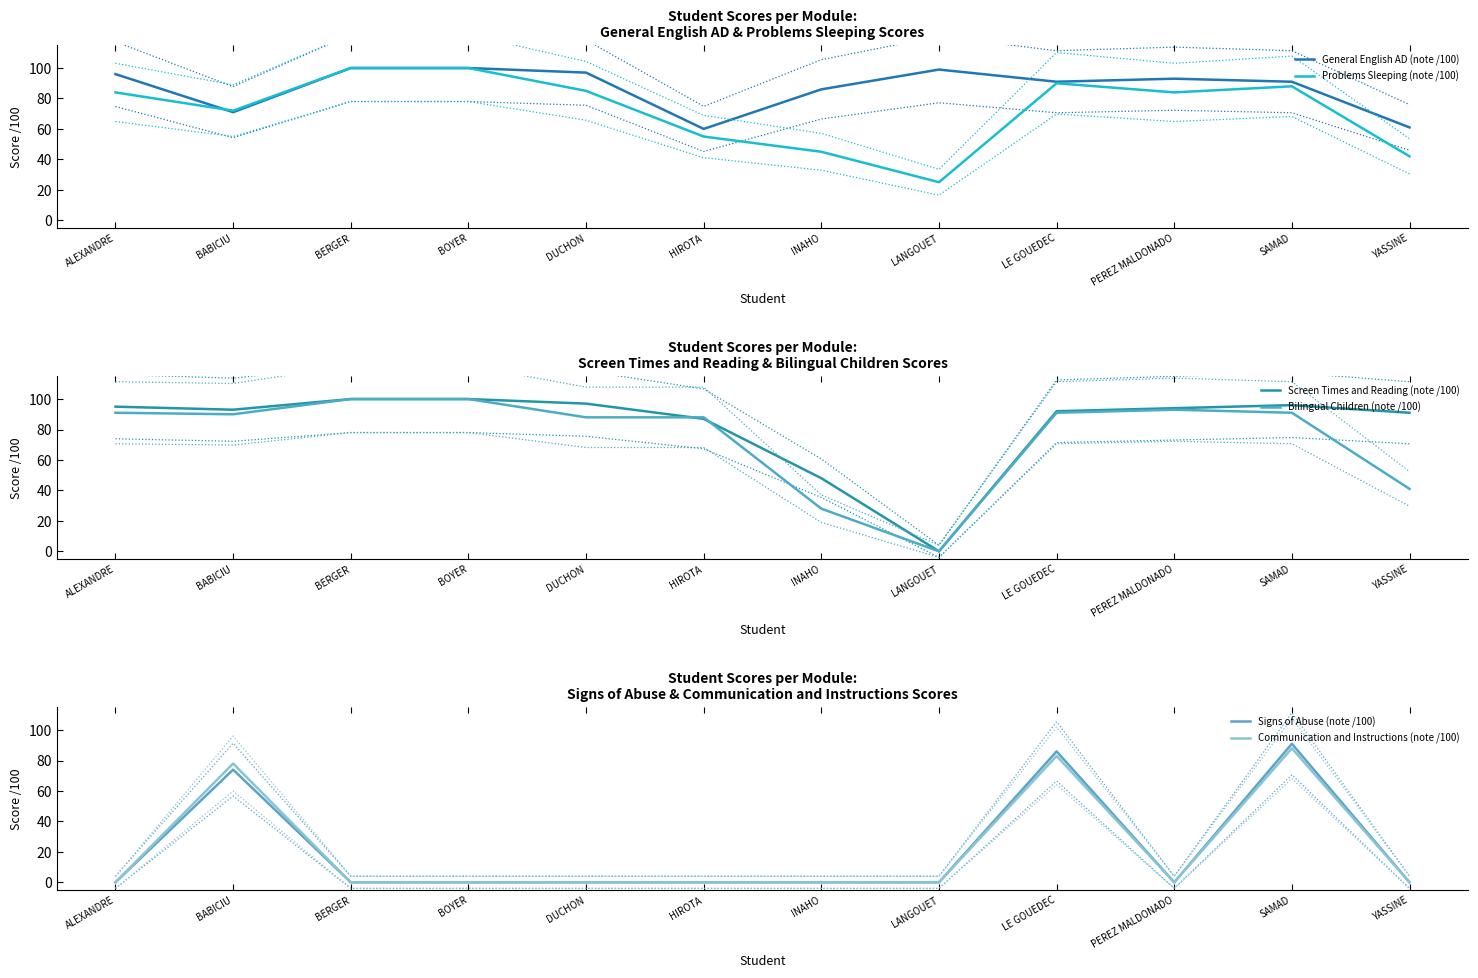

Rank the categories by Screen Times and Reading (note /100) value from lowest to highest.

LANGOUET, INAHO, HIROTA, YASSINE, LE GOUEDEC, BABICIU, PEREZ MALDONADO, ALEXANDRE, SAMAD, DUCHON, BERGER, BOYER